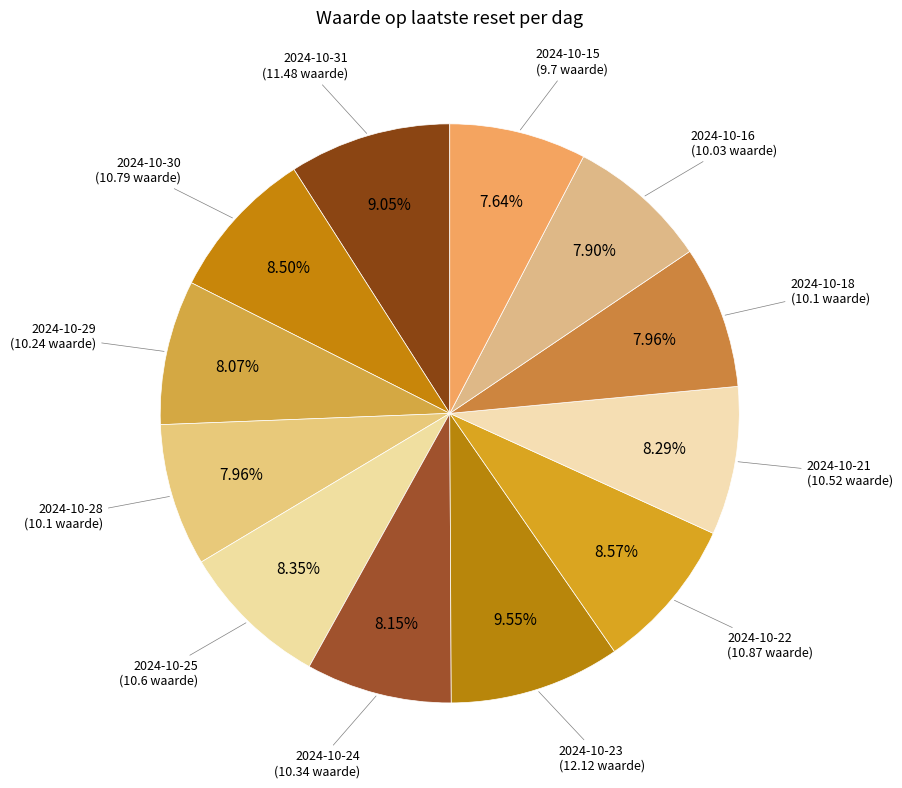

Count the number of slices in the pie.

12